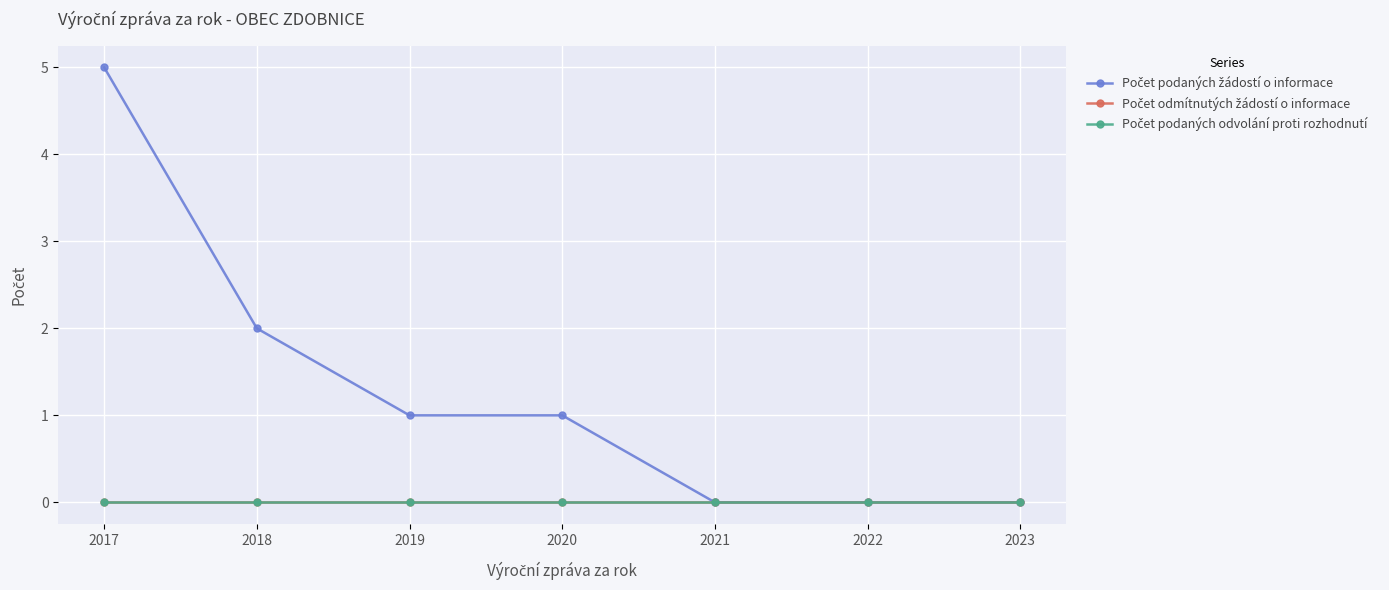

Does the chart have visible grid lines?

Yes